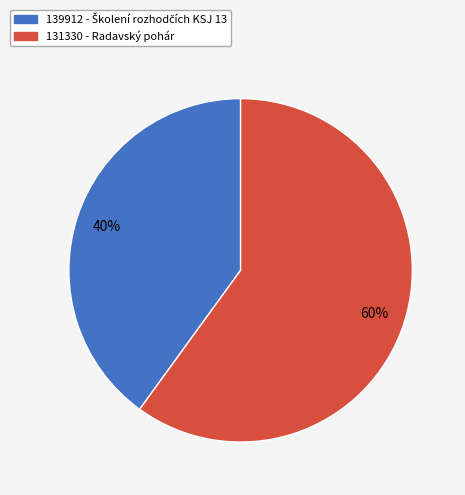

Is the sum of 139912 and 131330 greater than half?

Yes